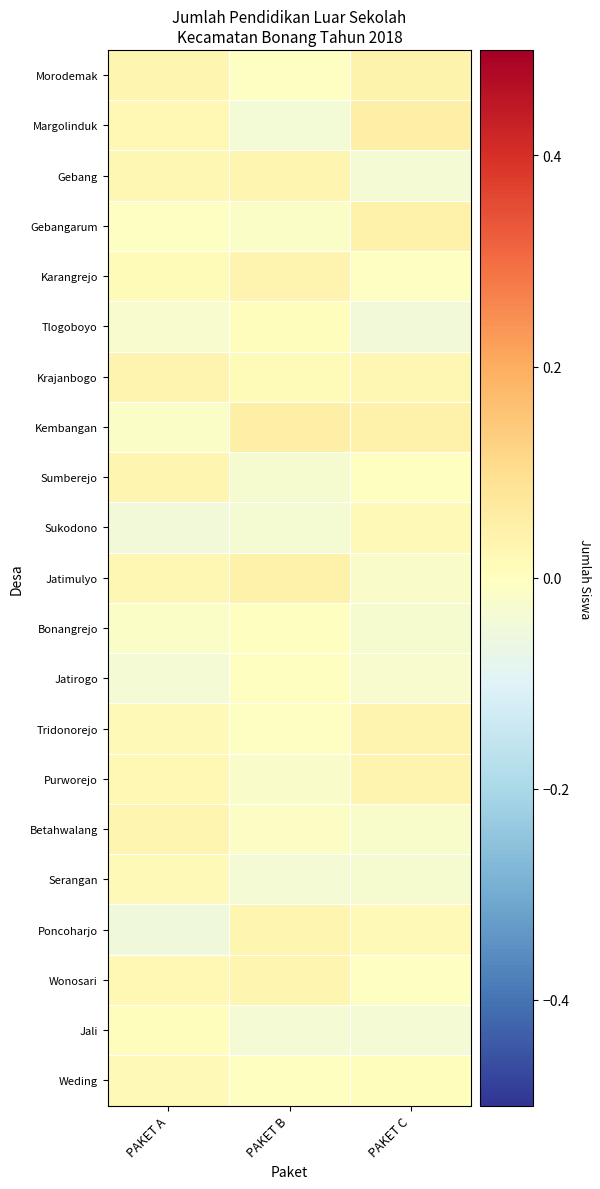

Which series has the largest total across all categories?

Kembangan